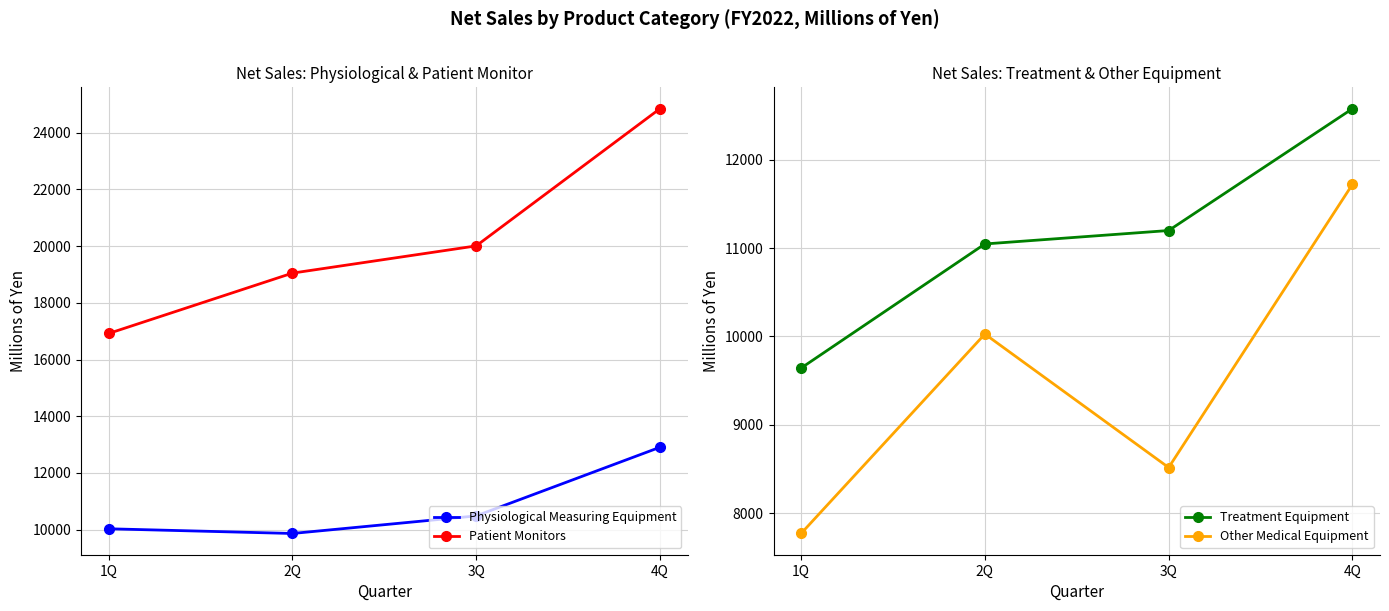

Reading left to right, list all the values displayed in this chart.

Physiological Measuring Equipment: 1Q=10031	2Q=9865	3Q=10485	4Q=12905
Patient Monitors: 1Q=16917	2Q=19046	3Q=20006	4Q=24844
Treatment Equipment: 1Q=9642	2Q=11046	3Q=11198	4Q=12576
Other Medical Equipment: 1Q=7771	2Q=10027	3Q=8517	4Q=11720